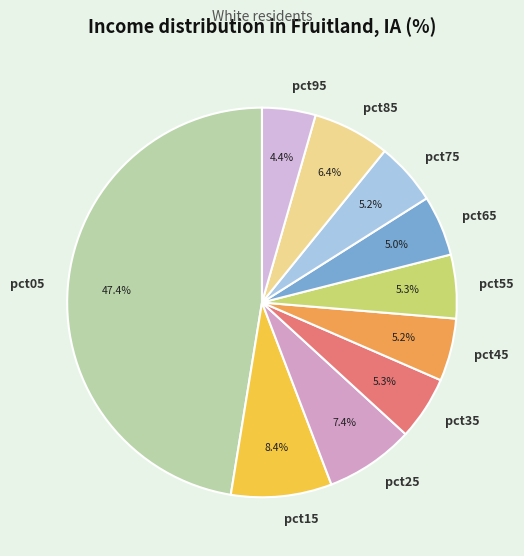

To the nearest percent, what portion does pct25 represent?

7%